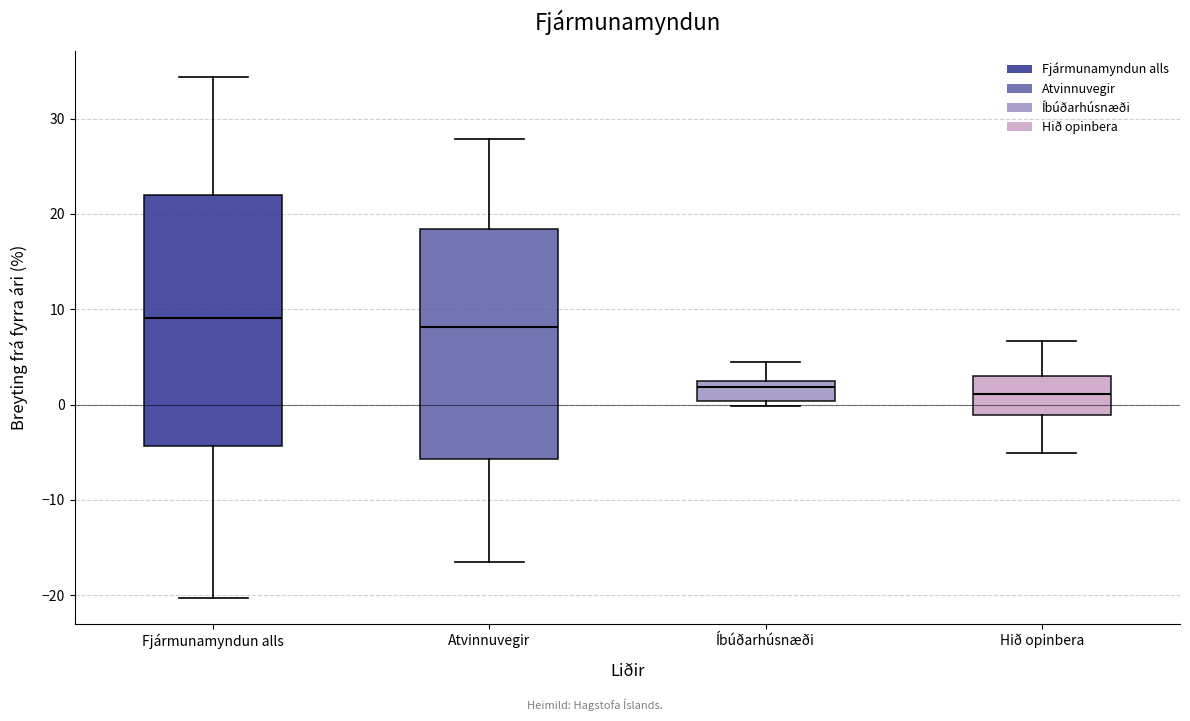

Reading left to right, transcribe this box plot: for each box, give where its median line is, the range the box spans, and where its two whiskers end, as read against the y-axis. The values are not printed on the chart, so give them approximately, as read against the axis.

Fjármunamyndun alls: median 9, box -4 to 22, whiskers -20 to 34
Atvinnuvegir: median 8, box -6 to 18, whiskers -17 to 28
Íbúðarhúsnæði: median 2 (just below the box's upper edge), box 0 to 2, whiskers 0 (just below the box's lower edge) to 4
Hið opinbera: median 1, box -1 to 3, whiskers -5 to 7